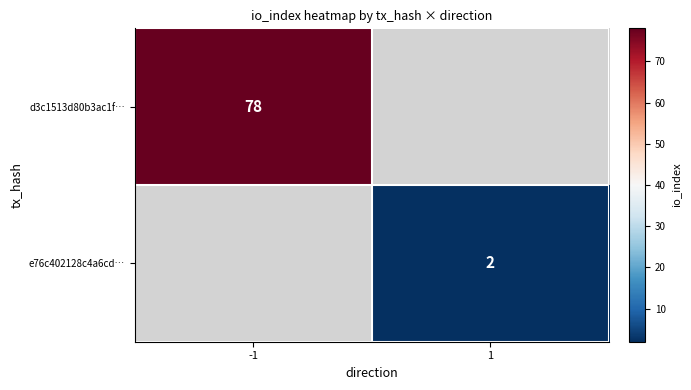

The e76c402128c4a6cd… series shows 2 at 1. True or false?

True